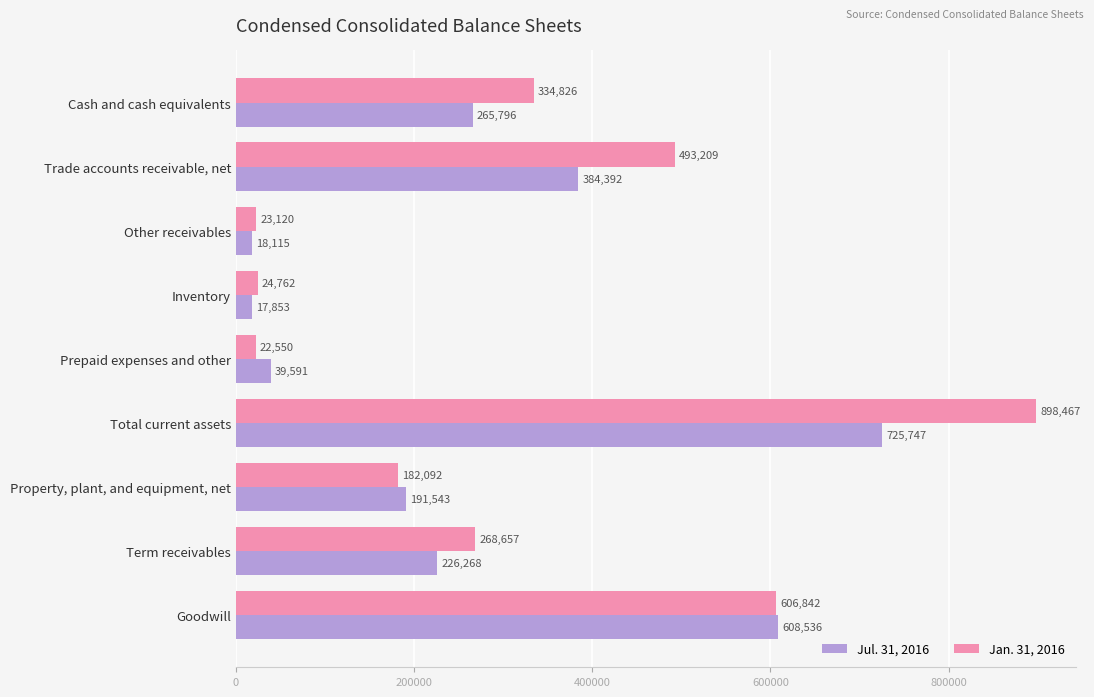

What is the difference between the maximum and minimum values in the Jul. 31, 2016 series?

707894